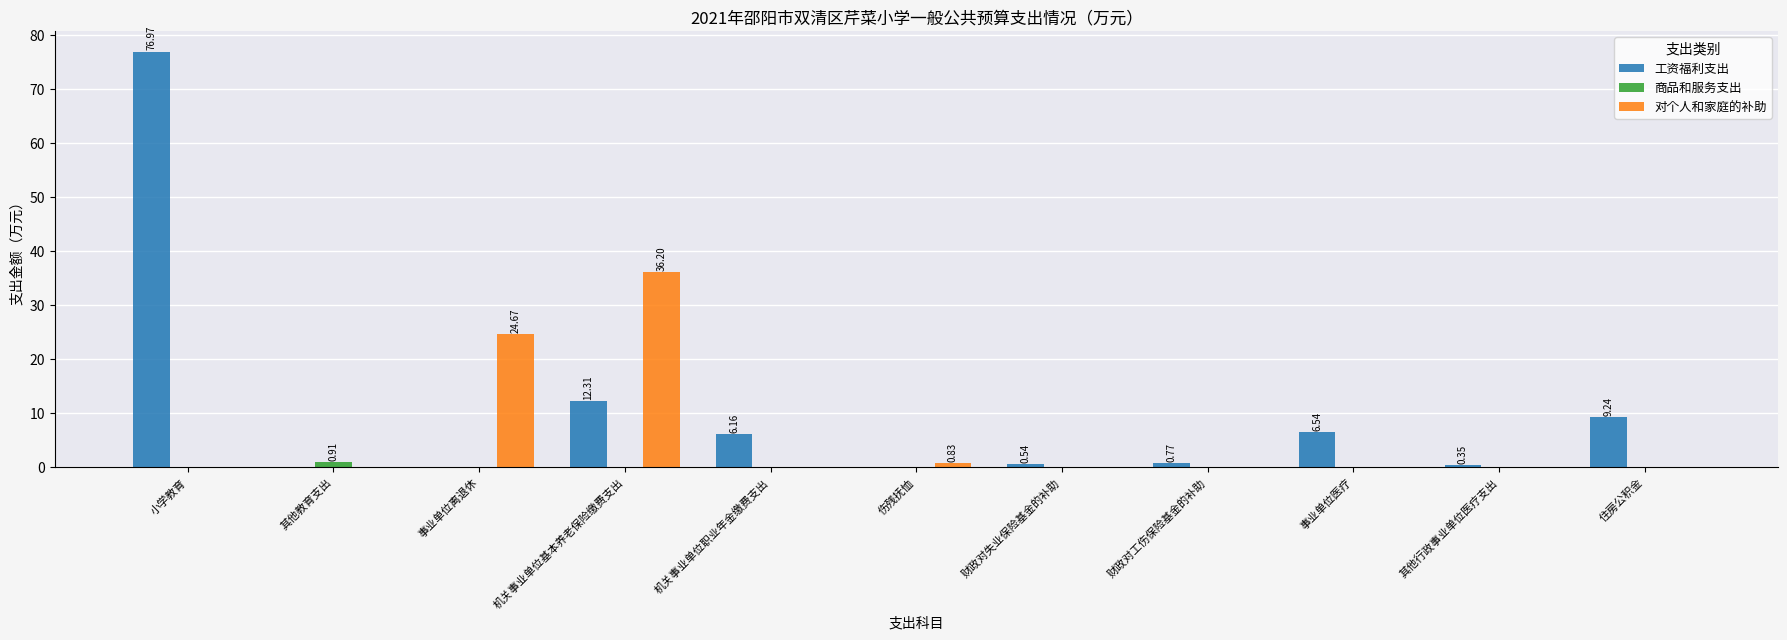

The 商品和服务支出 series shows 0.0 at 机关事业单位基本养老保险缴费支出. True or false?

True